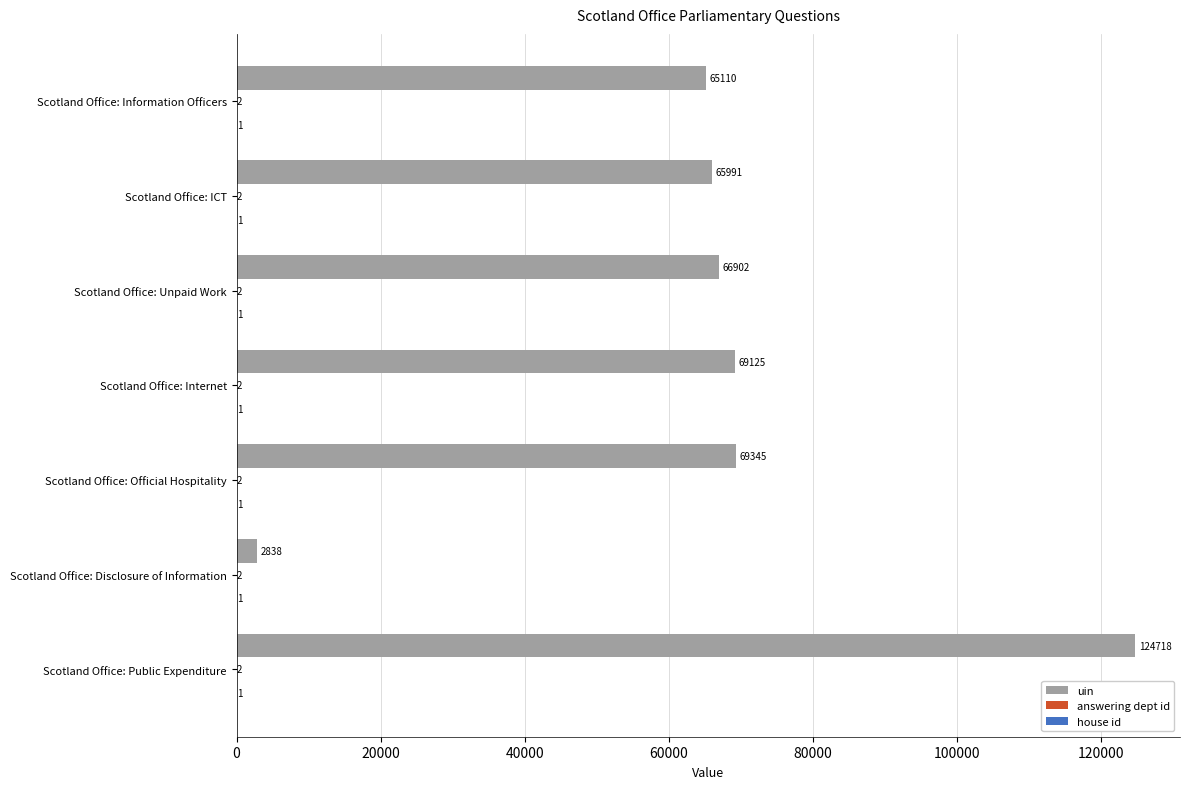

What is the greatest value displayed?

124718